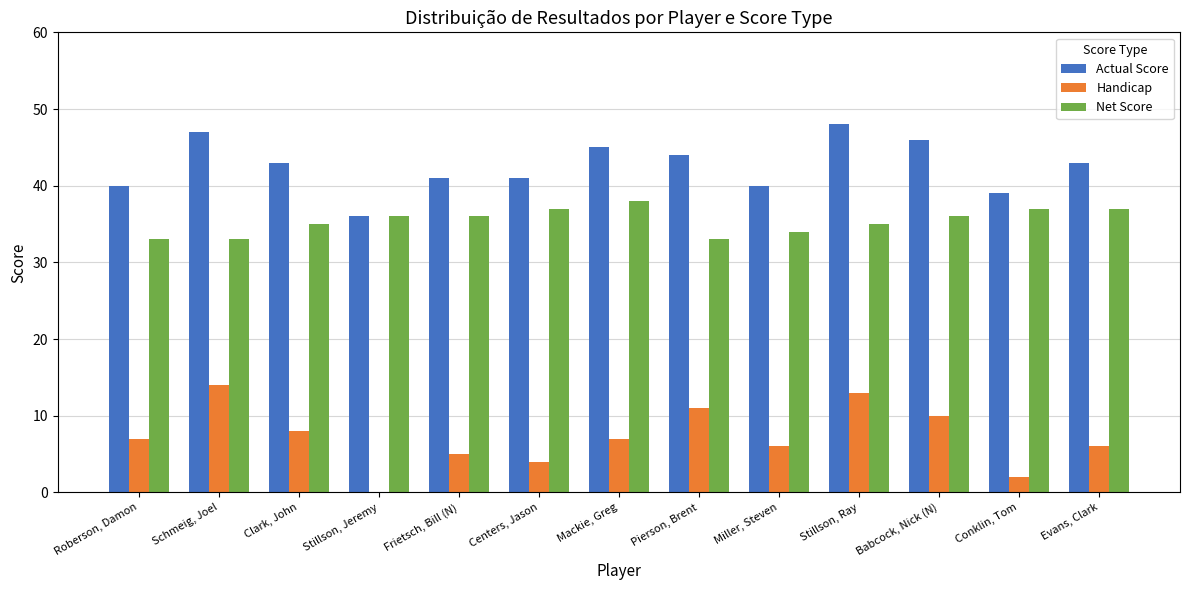

Reading left to right, what are all the values shown in this chart?

Actual Score: 40	47	43	36	41	41	45	44	40	48	46	39	43
Handicap: 7	14	8	0	5	4	7	11	6	13	10	2	6
Net Score: 33	33	35	36	36	37	38	33	34	35	36	37	37